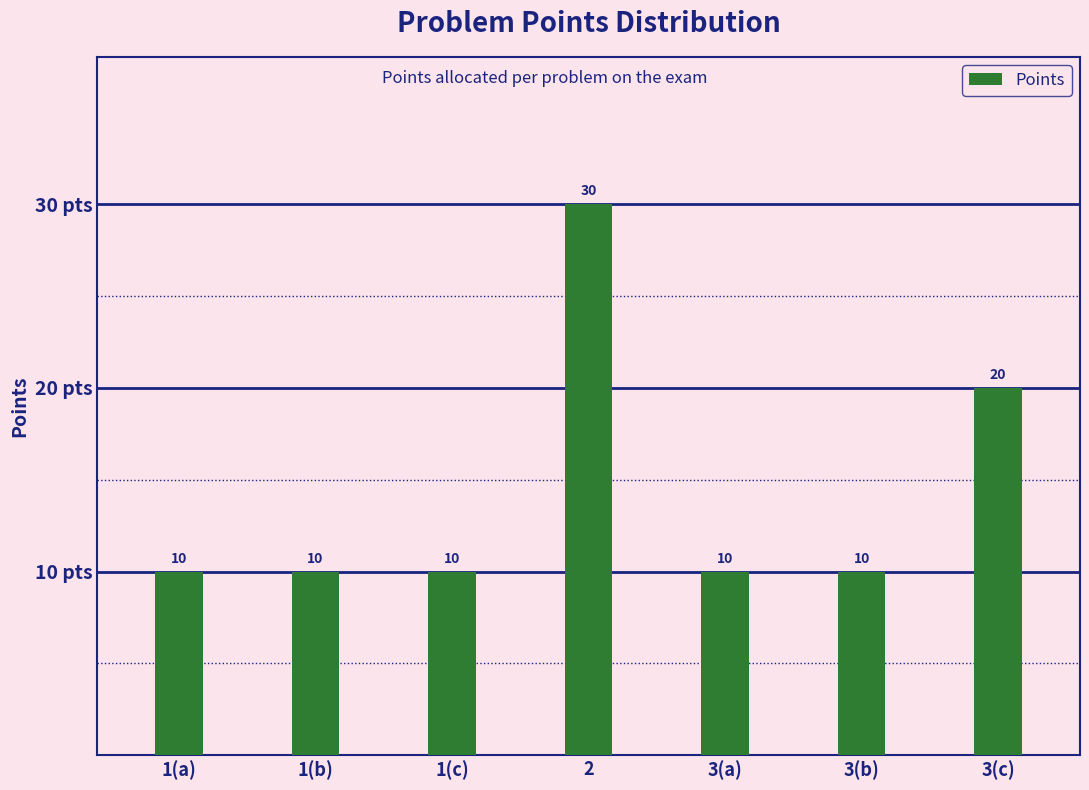

What is the label of the 3rd bar from the left?

1(c)